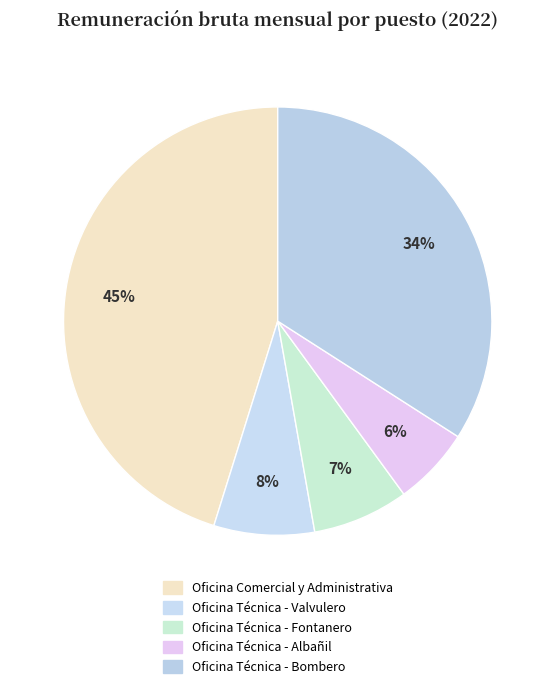

To the nearest percent, what is the average slice percentage?

20%